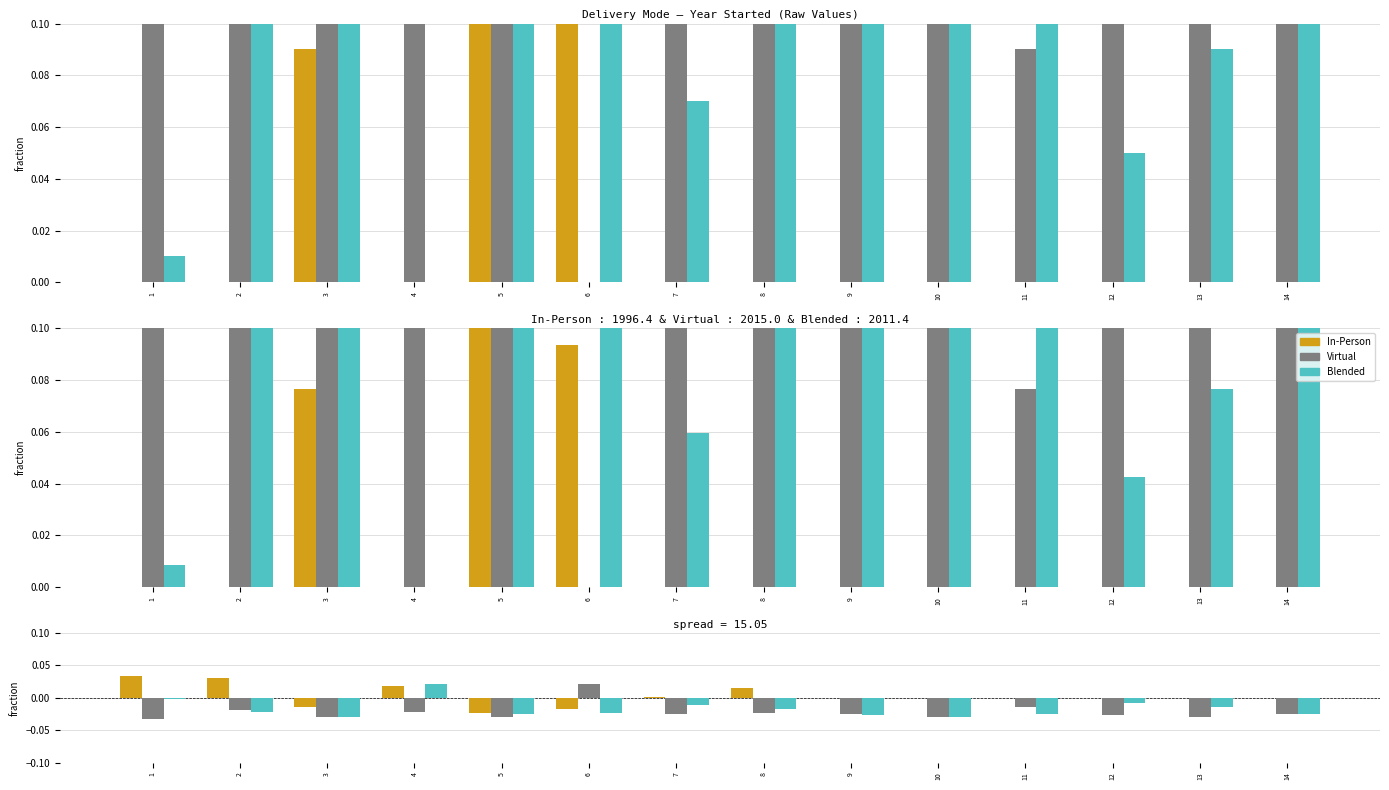

Where is Virtual nearest to the value 0?

11